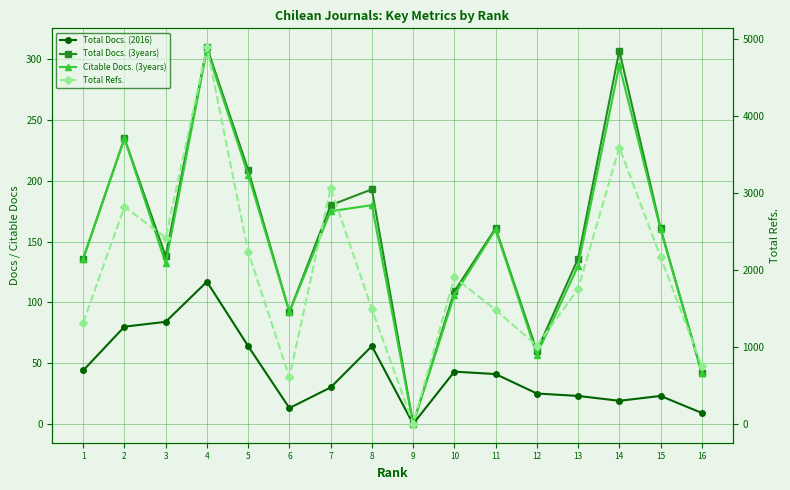

What is the maximum value for Total Docs. (2016)?

117